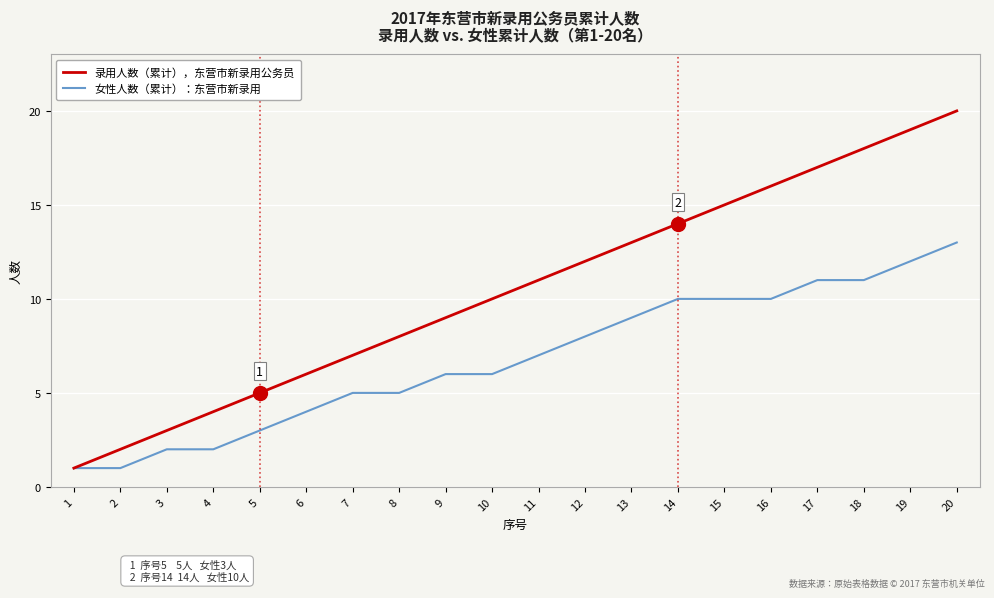

Rank the series at 12 from highest to lowest value.

录用人数（累计），东营市新录用公务员, 女性人数（累计）：东营市新录用